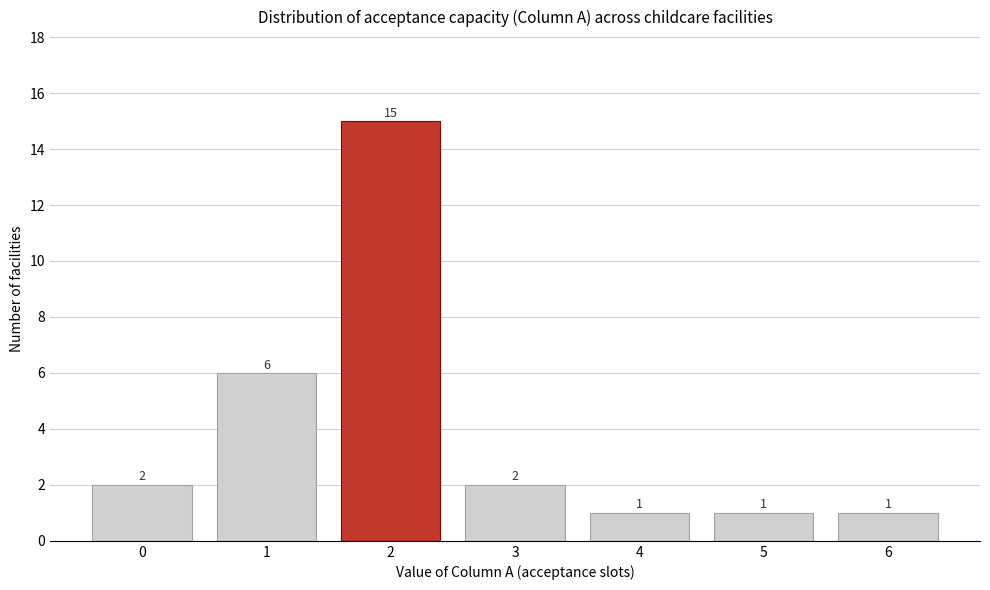

Reading left to right, what are all the values shown in this chart?

0=2	1=6	2=15	3=2	4=1	5=1	6=1